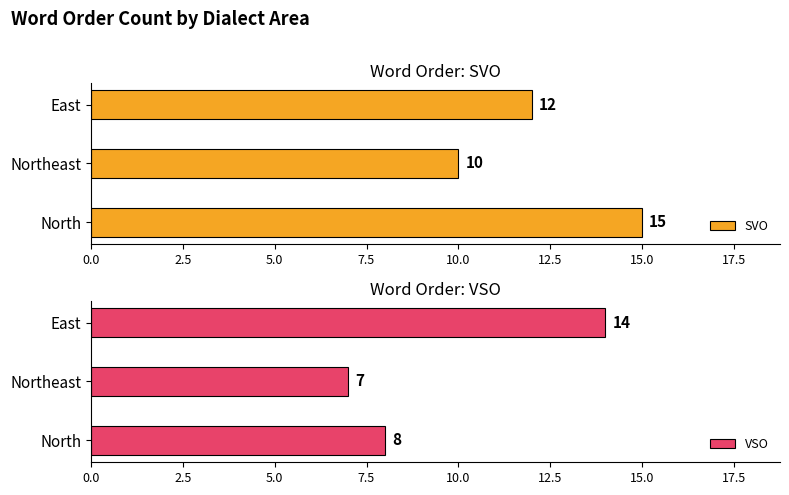

How many bars are there in total?

6